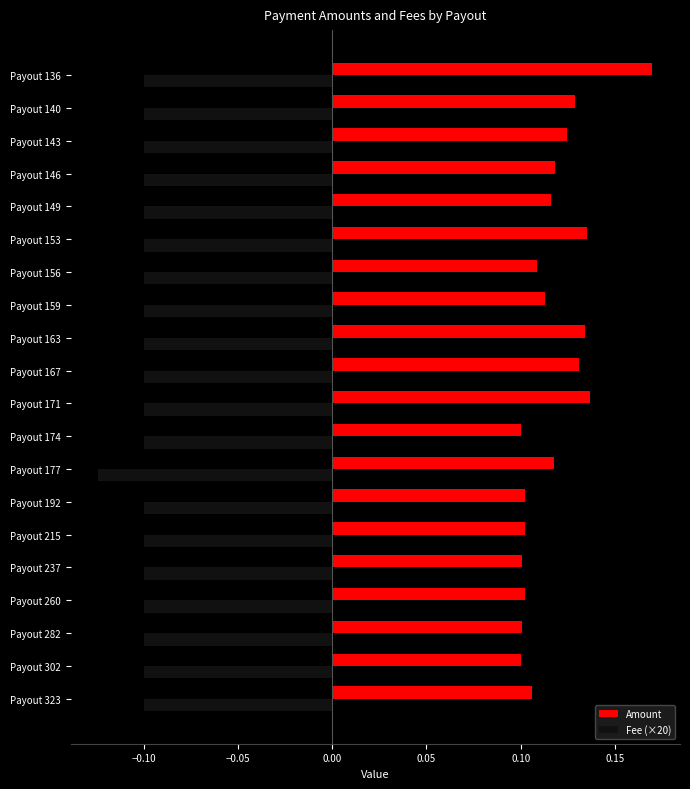

What is the sum of all Amount values?

2.3